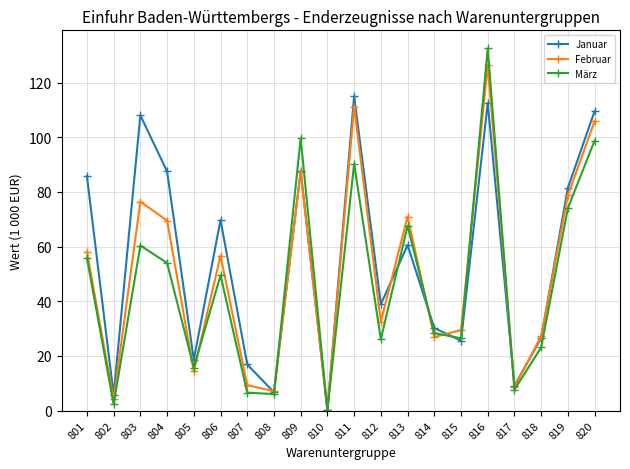

True or false: März and Januar cross at least once.

True